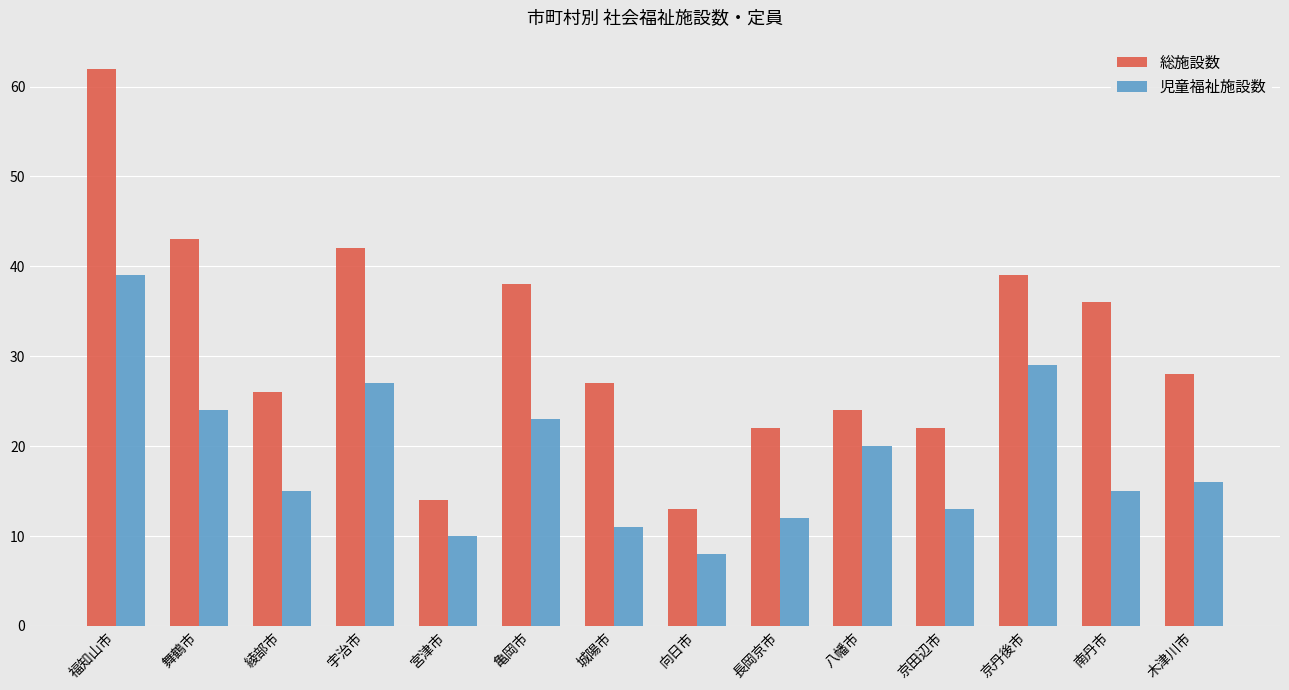

At 京田辺市, list the series in order from smallest to largest.

児童福祉施設数, 総施設数